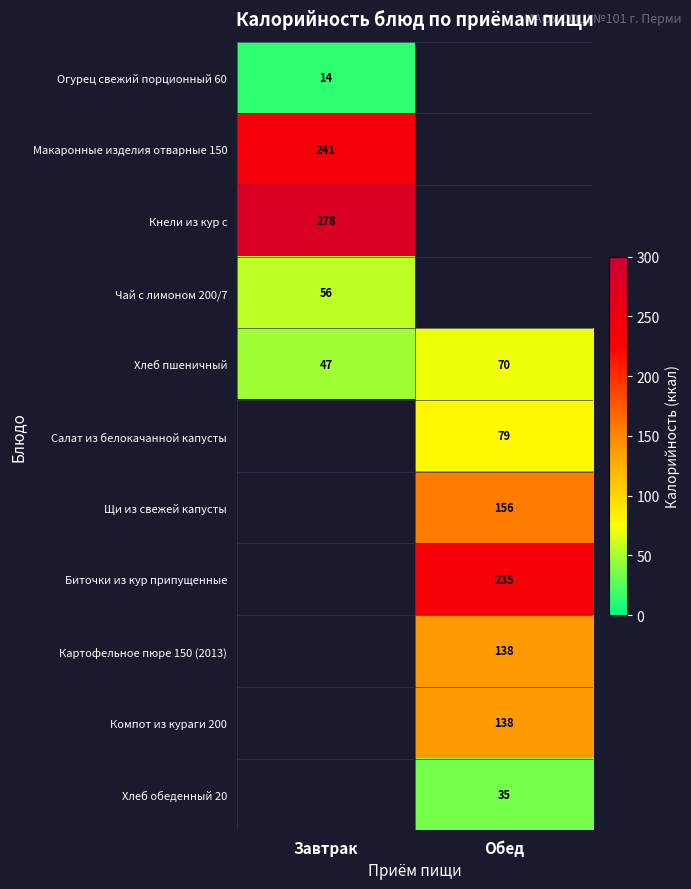

What is the minimum value for Хлеб пшеничный?

47